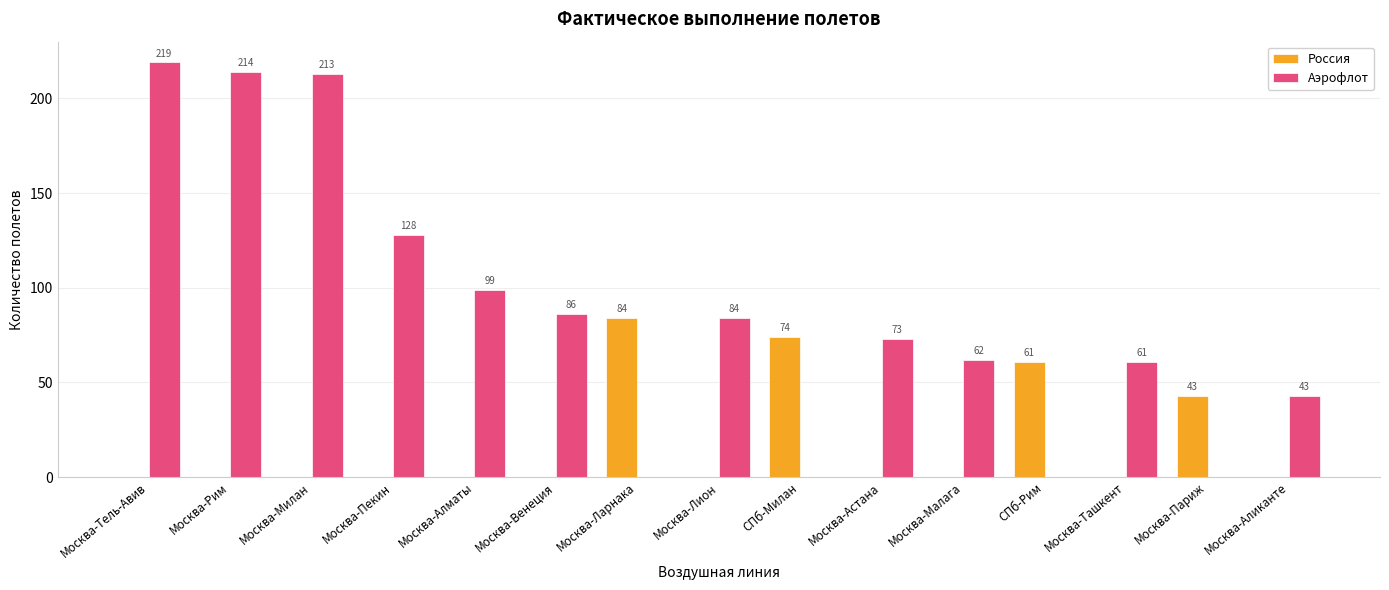

Which series changed the most between Москва-Милан and Москва-Астана?

Аэрофлот